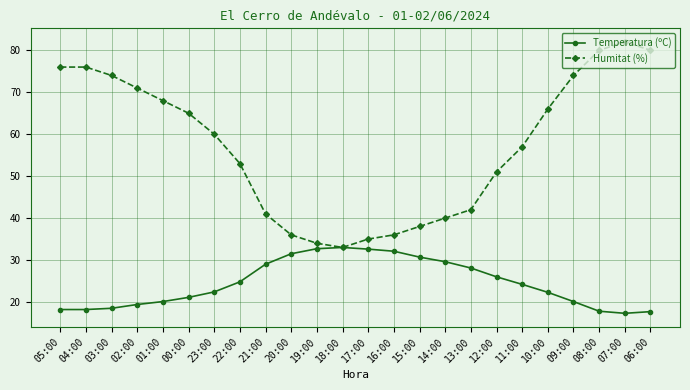

How many categories are shown in the chart?

24